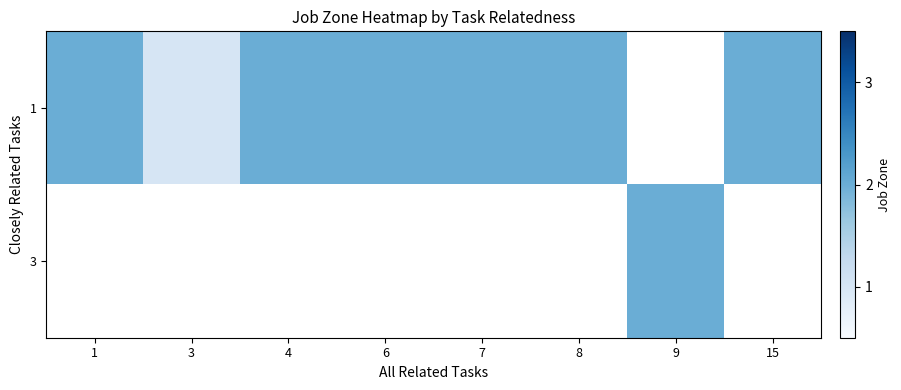

What is the difference between the maximum and minimum values in the 1 series?

1.0